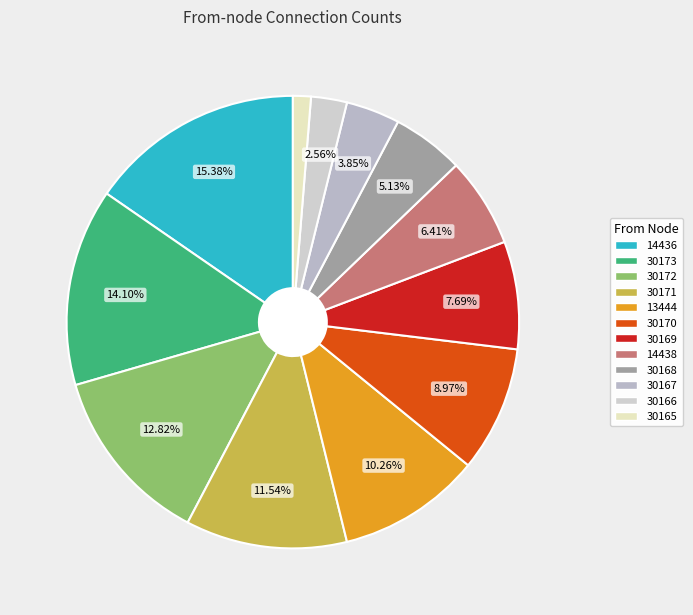

Rank the categories by value from highest to lowest.

14436, 30173, 30172, 30171, 13444, 30170, 30169, 14438, 30168, 30167, 30166, 30165